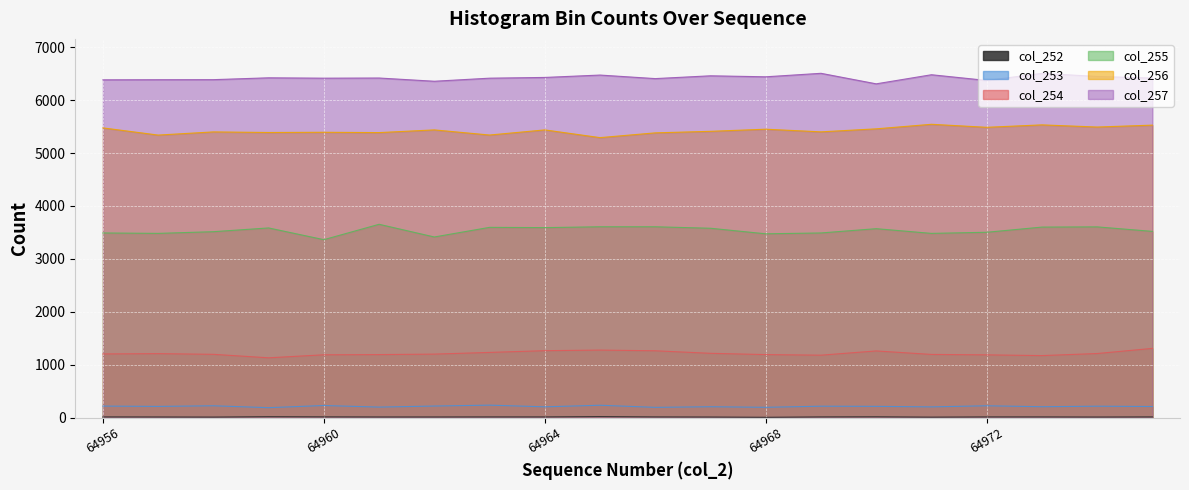

How many series are shown in this chart?

6